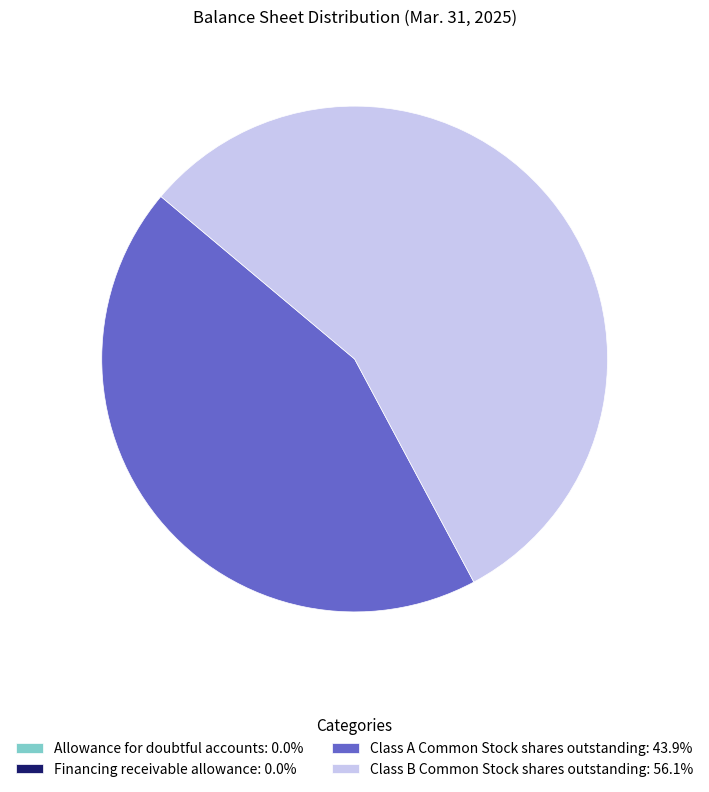

Does any single category account for the majority?

Yes